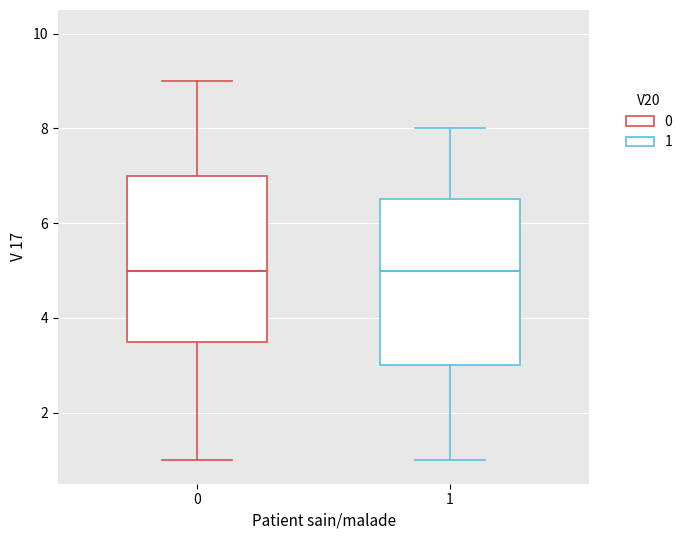

Where does the upper whisker of the box at x = 0 end on the y-axis? The values are not printed on the chart, so give them approximately, as read against the axis.

9.0